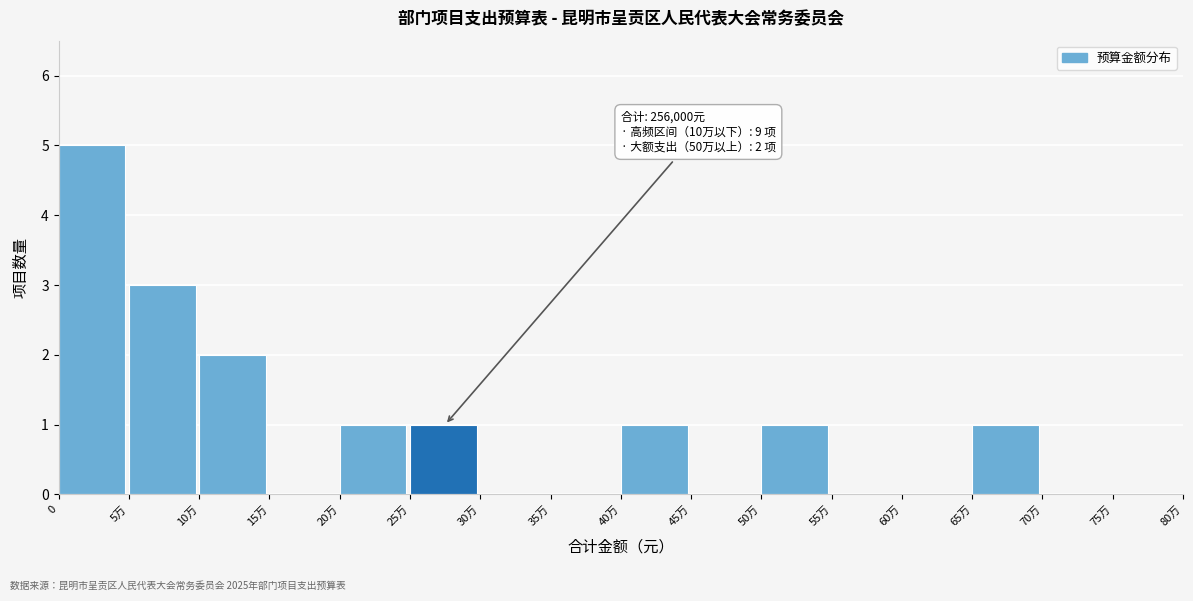

Reading left to right, transcribe all the data shown in this chart.

0=5	5万=3	10万=2	15万=0	20万=1	25万=1	30万=0	35万=0	40万=1	45万=0	50万=1	55万=0	60万=0	65万=1	70万=0	75万=0